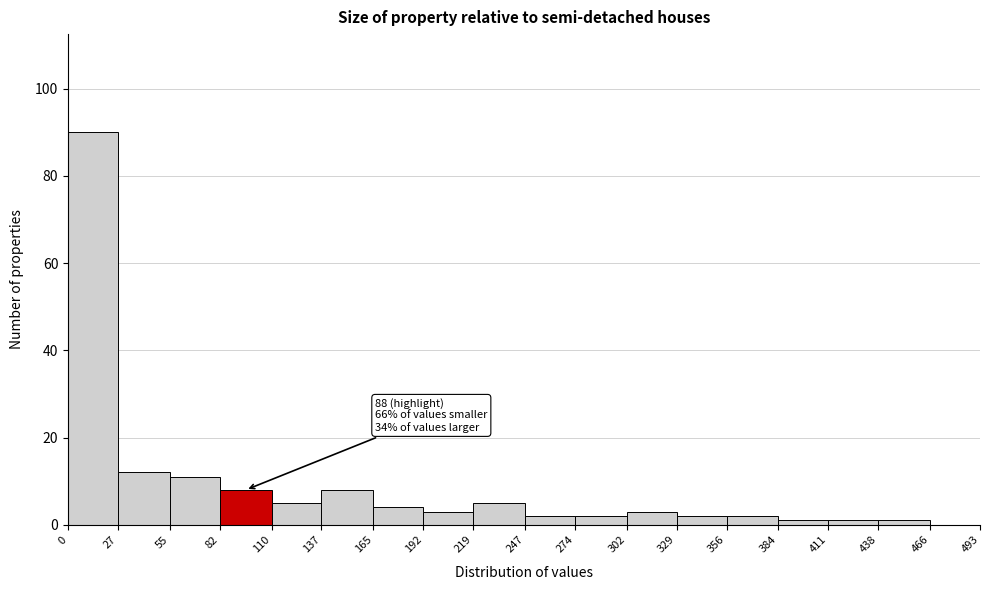

Over which range of the x-axis is the bar tallest?

0 to 27